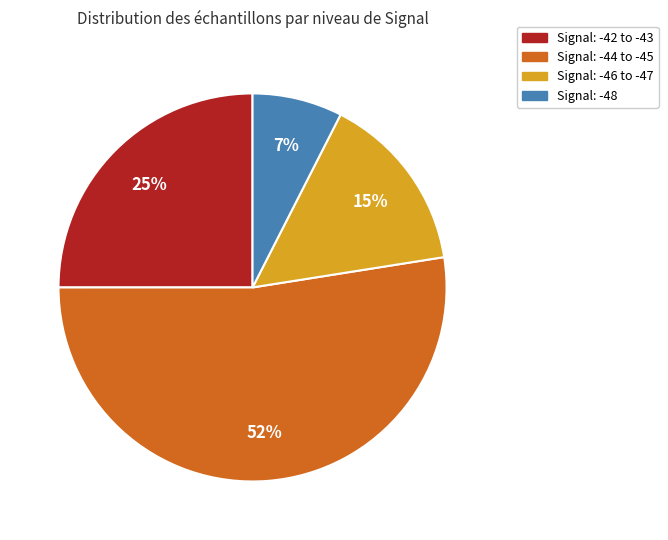

Rank the categories by value from highest to lowest.

Signal: -44 to -45, Signal: -42 to -43, Signal: -46 to -47, Signal: -48